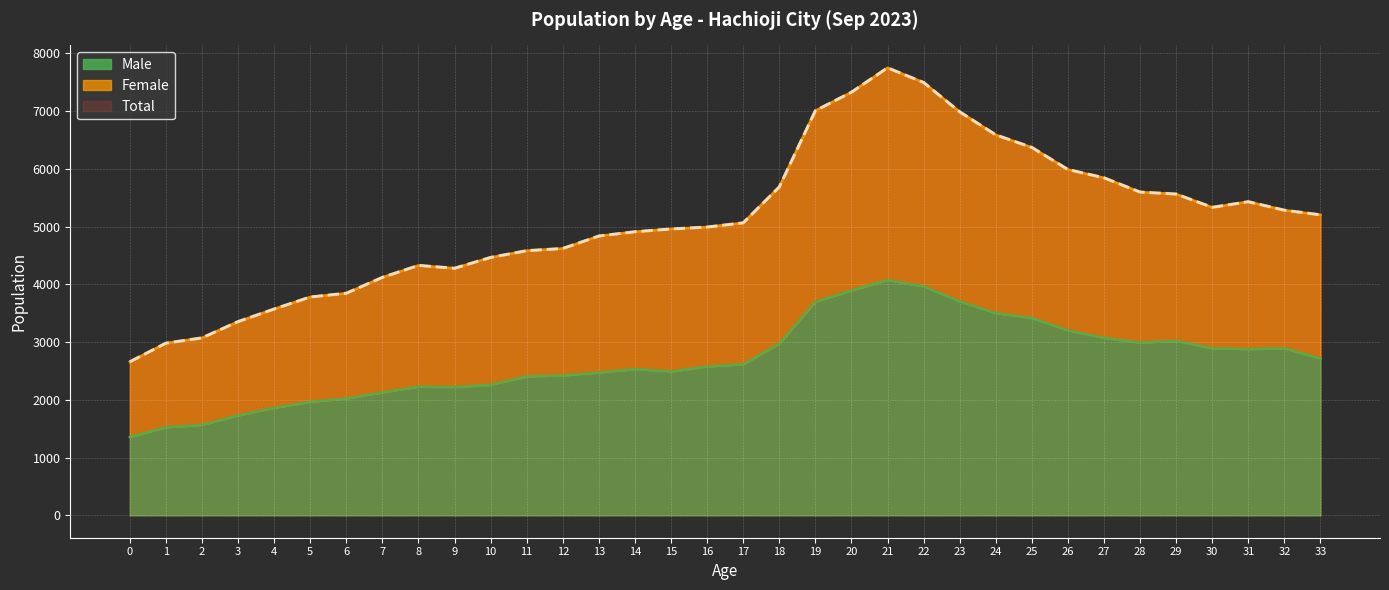

In Male, how many points are higher than both neighbors (excluding endpoints)?

5